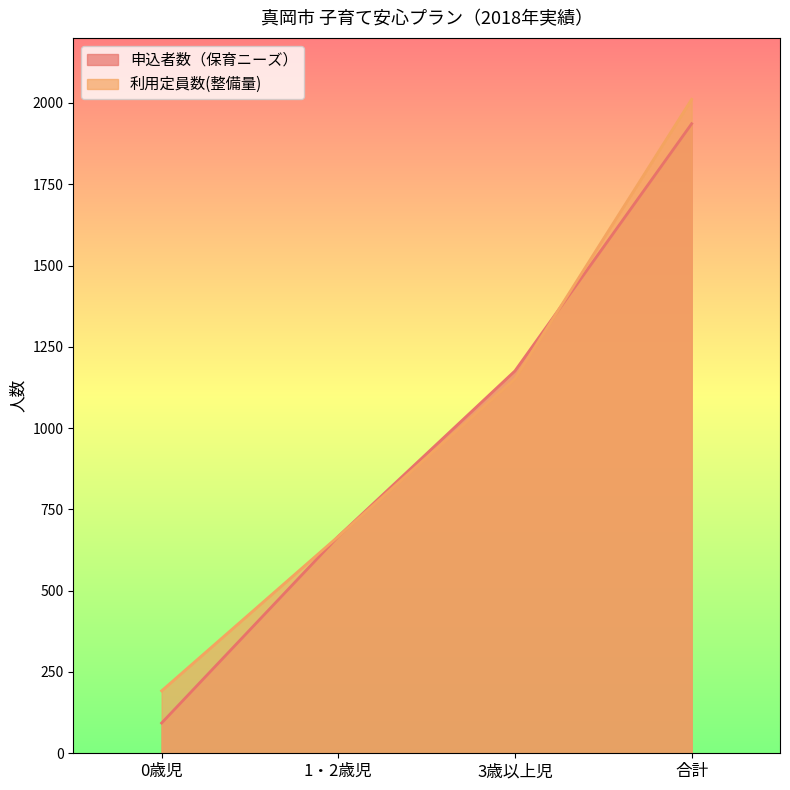

Is the value of 利用定員数(整備量) at 合計 greater than the value of 申込者数（保育ニーズ） at 1・2歳児?

Yes